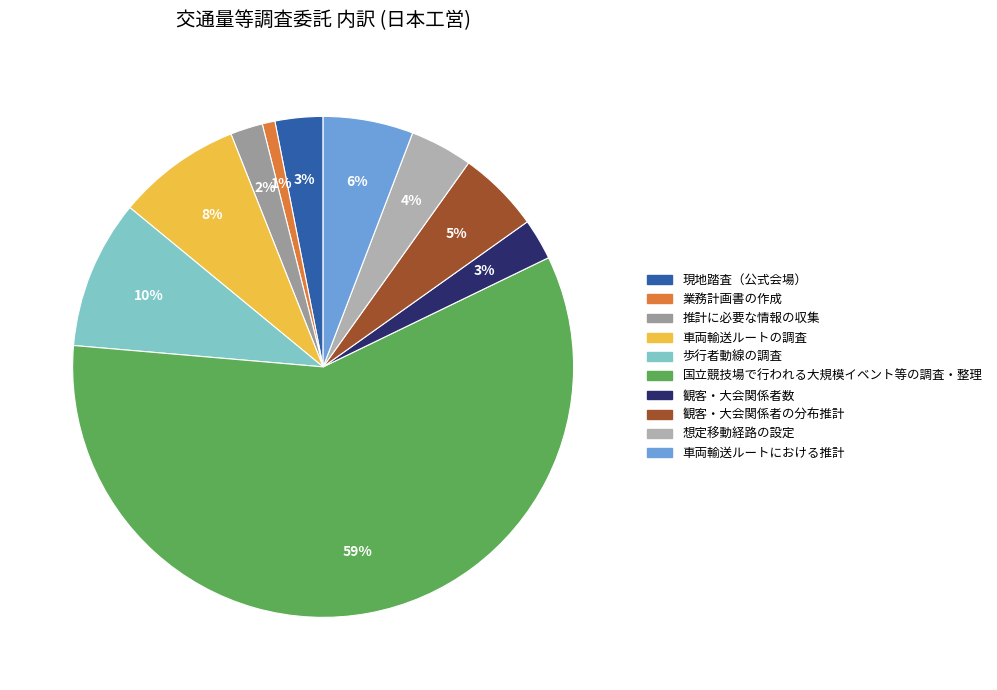

Which has a higher value, 推計に必要な情報の収集 or 想定移動経路の設定?

想定移動経路の設定